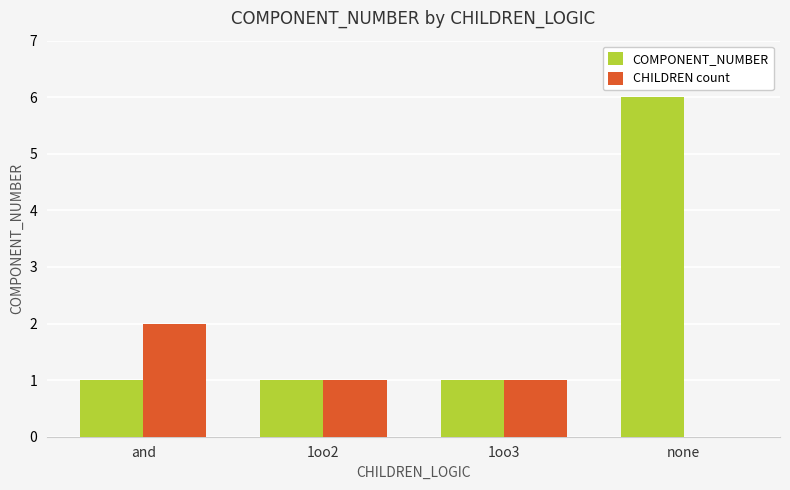

Reading left to right, what are all the values shown in this chart?

COMPONENT_NUMBER: 1	1	1	6
CHILDREN count: 2	1	1	0